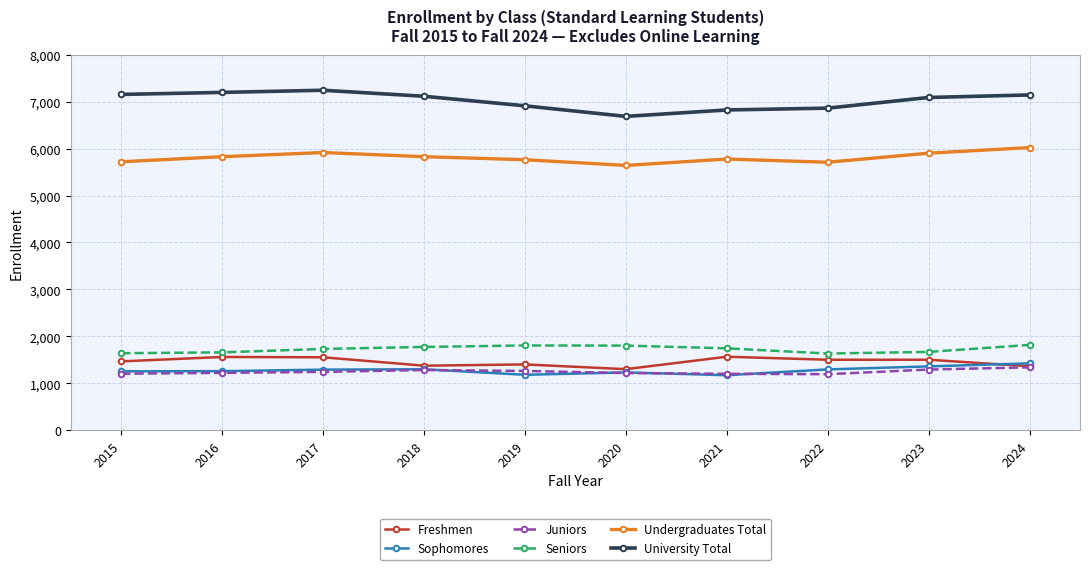

Which series has the widest spread of values?

University Total